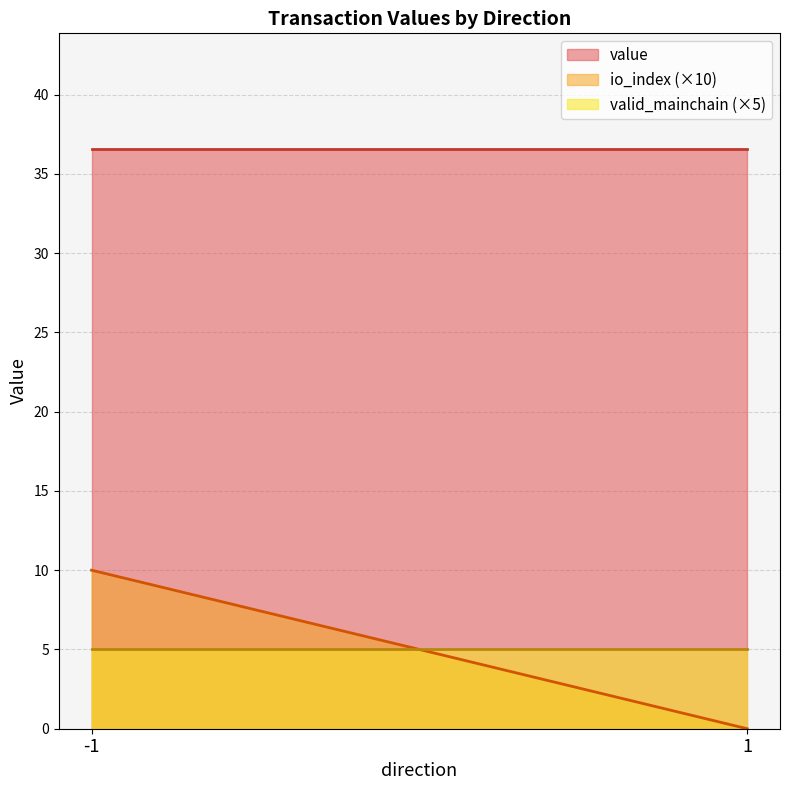

Rank the series by their maximum value, from highest to lowest.

value, io_index (×10), valid_mainchain (×5)